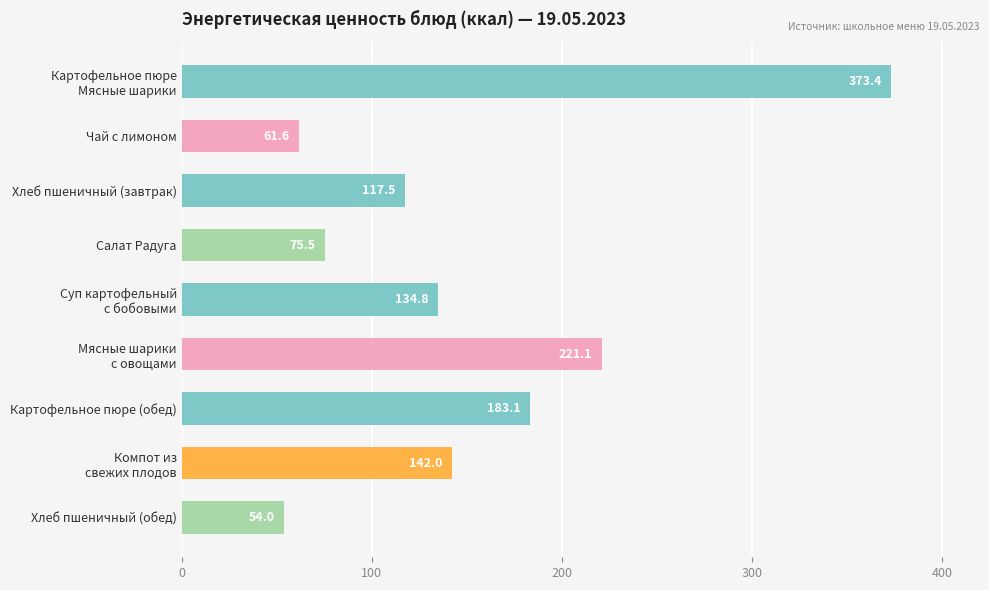

Is it true that the value at Хлеб пшеничный (завтрак) is 117.5?

True